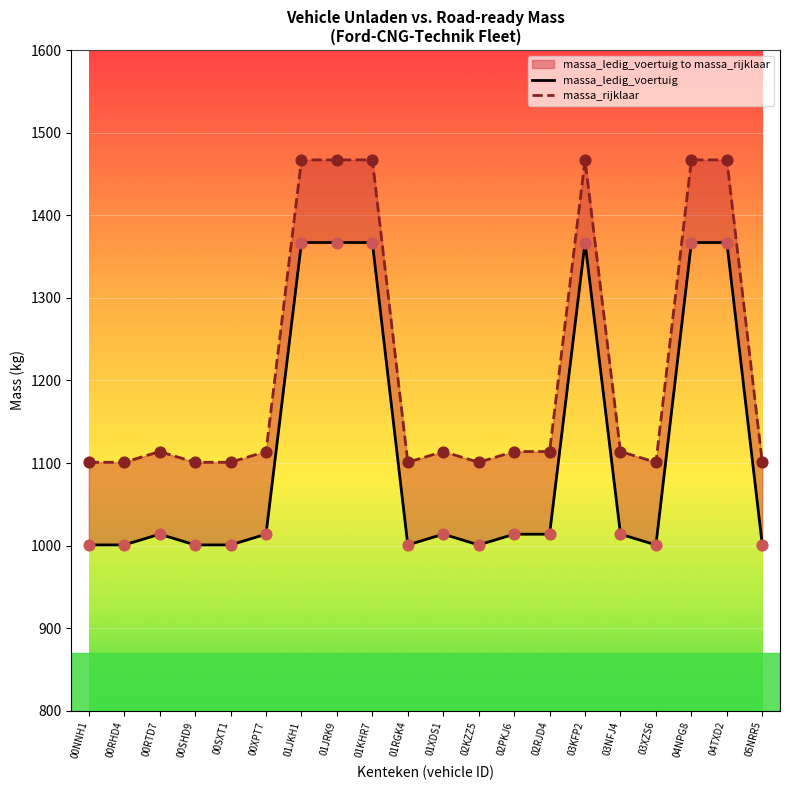

What are all the series names shown in the legend?

massa_ledig_voertuig, massa_rijklaar